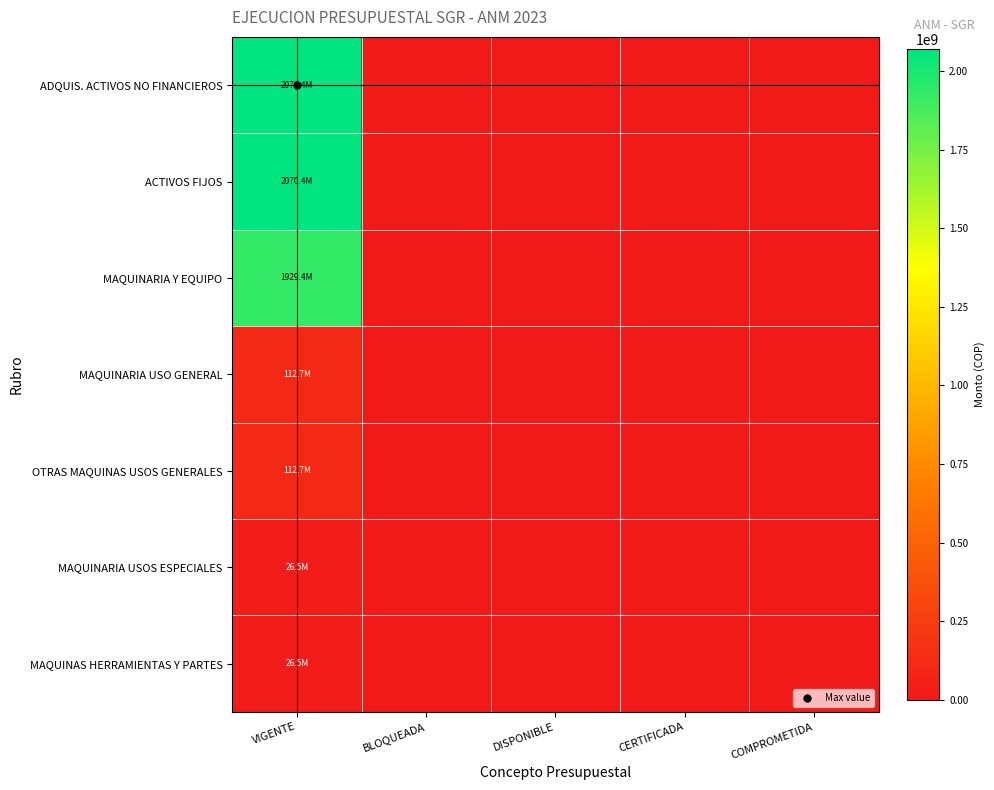

Reading left to right, extract all data points from this chart.

ADQUIS. ACTIVOS NO FINANCIEROS: VIGENTE=2070411133	BLOQUEADA=0	DISPONIBLE=0	CERTIFICADA=0	COMPROMETIDA=0
ACTIVOS FIJOS: VIGENTE=2070411133	BLOQUEADA=0	DISPONIBLE=0	CERTIFICADA=0	COMPROMETIDA=0
MAQUINARIA Y EQUIPO: VIGENTE=1929431833	BLOQUEADA=0	DISPONIBLE=0	CERTIFICADA=0	COMPROMETIDA=0
MAQUINARIA USO GENERAL: VIGENTE=112689890	BLOQUEADA=0	DISPONIBLE=0	CERTIFICADA=0	COMPROMETIDA=0
OTRAS MAQUINAS USOS GENERALES: VIGENTE=112689890	BLOQUEADA=0	DISPONIBLE=0	CERTIFICADA=0	COMPROMETIDA=0
MAQUINARIA USOS ESPECIALES: VIGENTE=26471943	BLOQUEADA=0	DISPONIBLE=0	CERTIFICADA=0	COMPROMETIDA=0
MAQUINAS HERRAMIENTAS Y PARTES: VIGENTE=26471943	BLOQUEADA=0	DISPONIBLE=0	CERTIFICADA=0	COMPROMETIDA=0